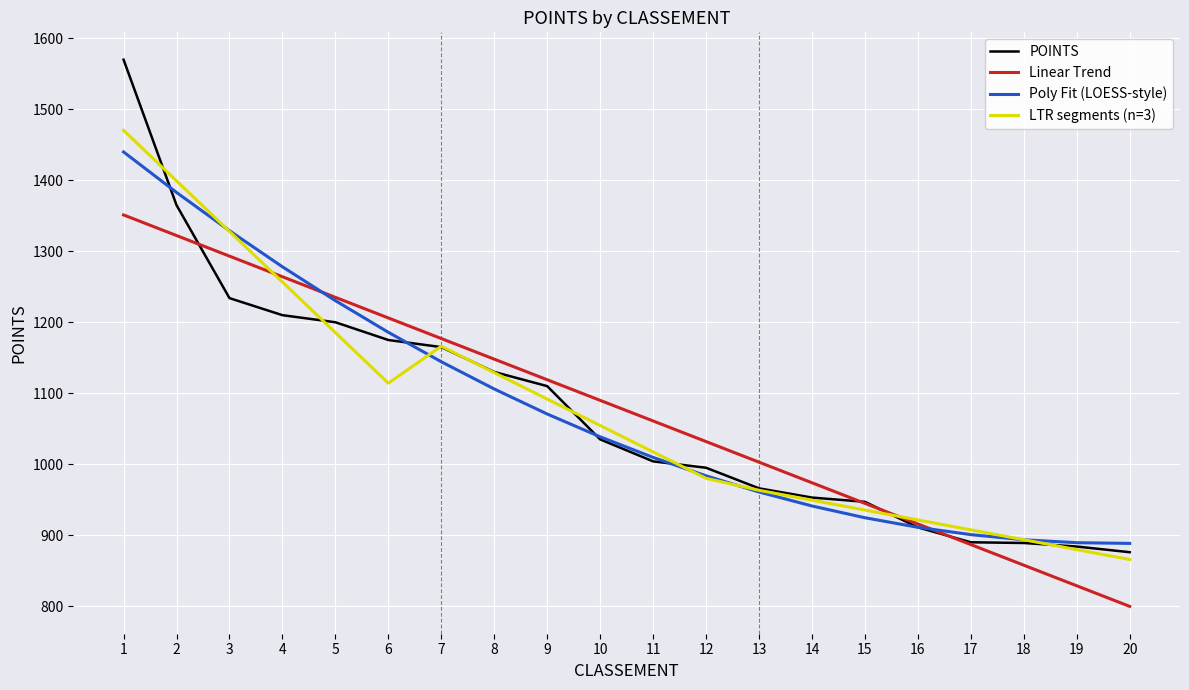

What is the sum of the Linear Trend values at 6 and 5?

2441.2